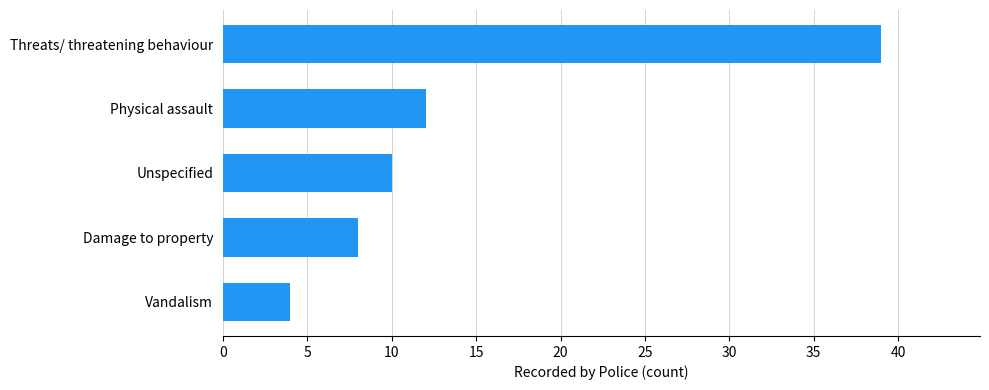

Which has a higher value, Physical assault or Damage to property?

Physical assault